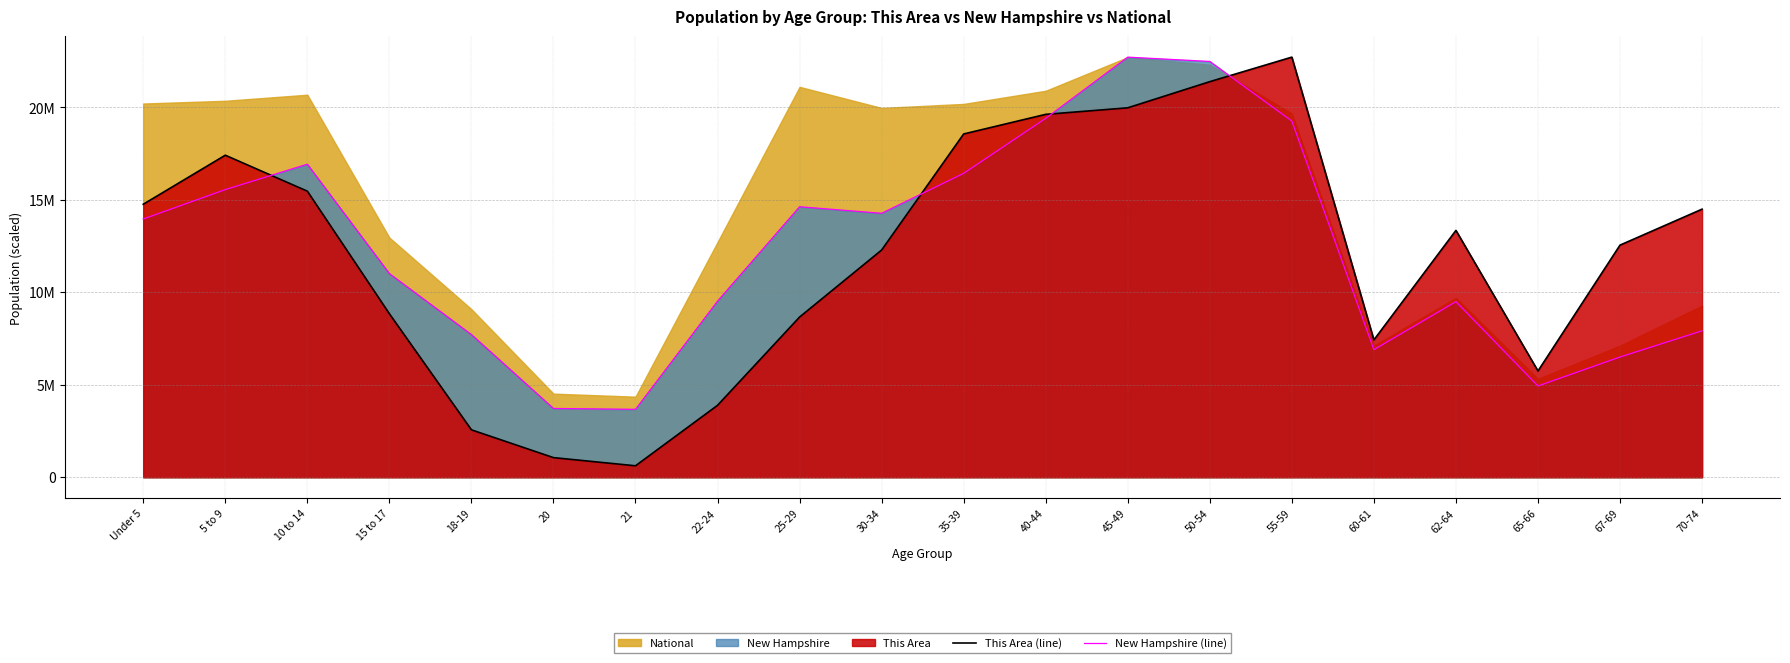

List the series in order of their overall mean, lowest first.

This Area (line), New Hampshire (line)